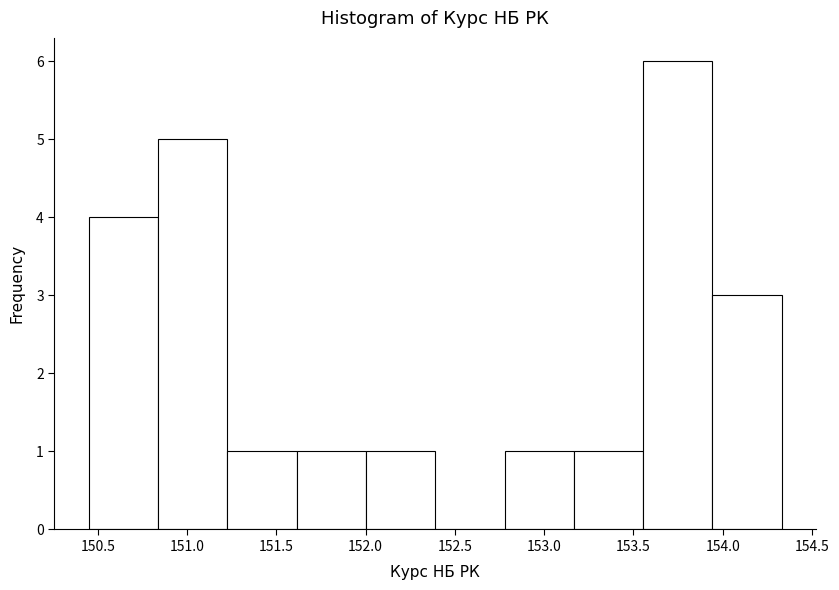

Reading left to right, transcribe this chart: for each bar, give the range it covers on the x-axis and its height. Neither the bar edges nor the heights are printed on the chart, so give them approximately, as read against the axes.

150.45 to 150.85: 4
150.85 to 151.25: 5
151.25 to 151.60: 1
151.60 to 152.00: 1
152.00 to 152.40: 1
152.40 to 152.80: 0
152.80 to 153.15: 1
153.15 to 153.55: 1
153.55 to 153.95: 6
153.95 to 154.35: 3